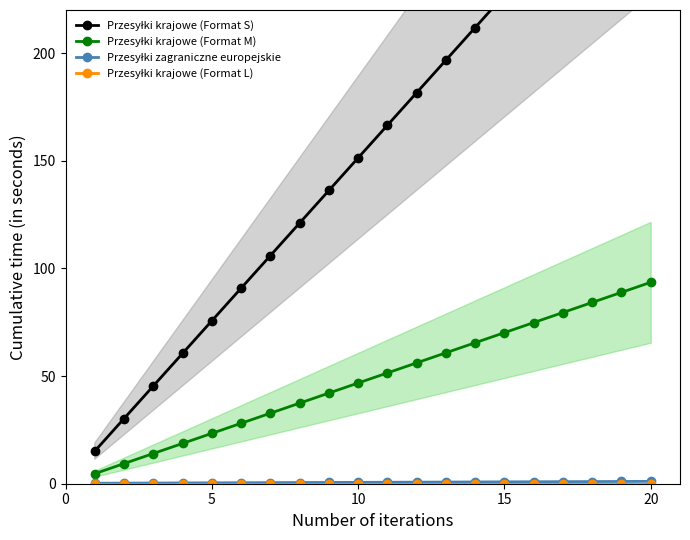

Is the value of Przesyłki krajowe (Format M) at 20 greater than the value of Przesyłki krajowe (Format S) at 12?

No